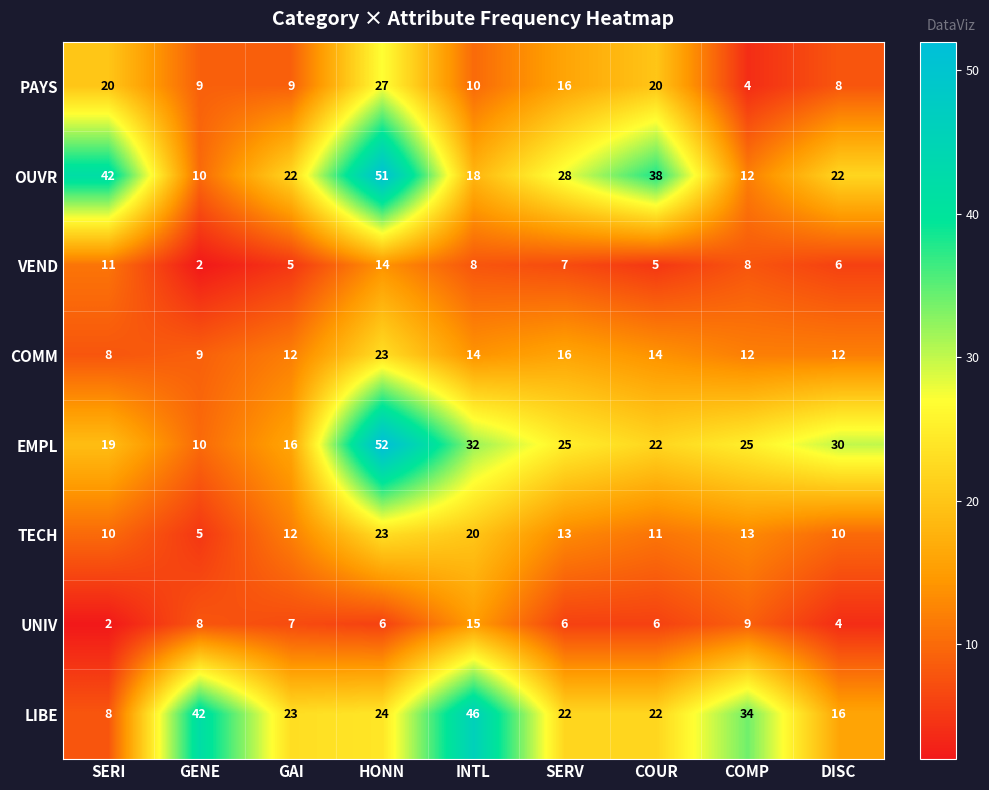

Read the PAYS value at COUR, to the nearest 10.

20